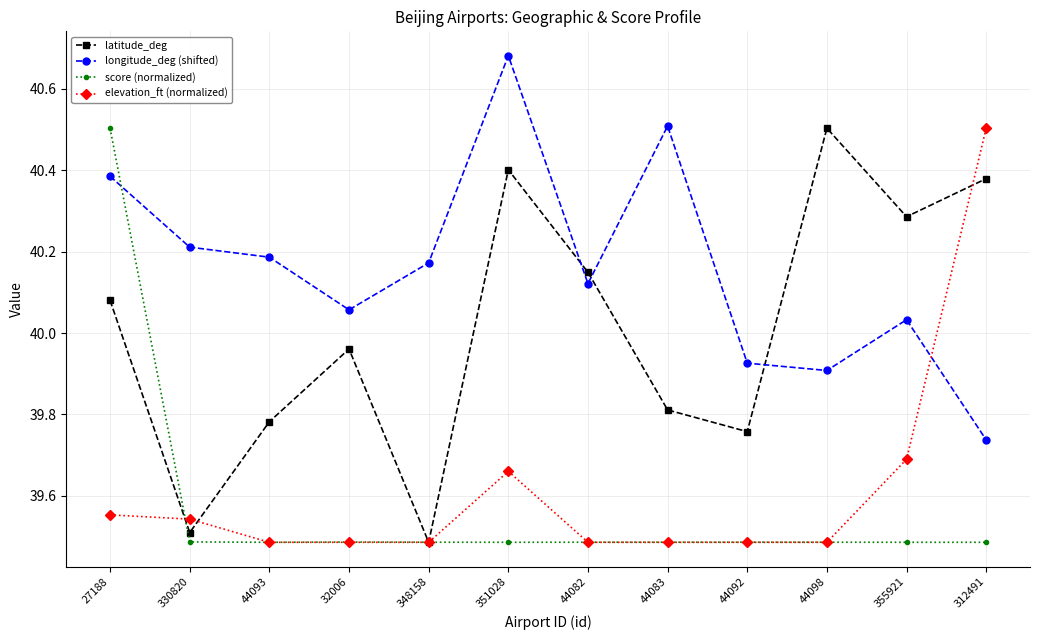

How many lines are shown in the chart?

4